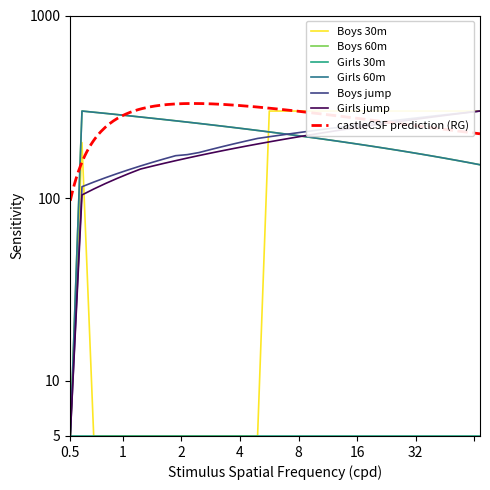

How many data points does each series have?

36